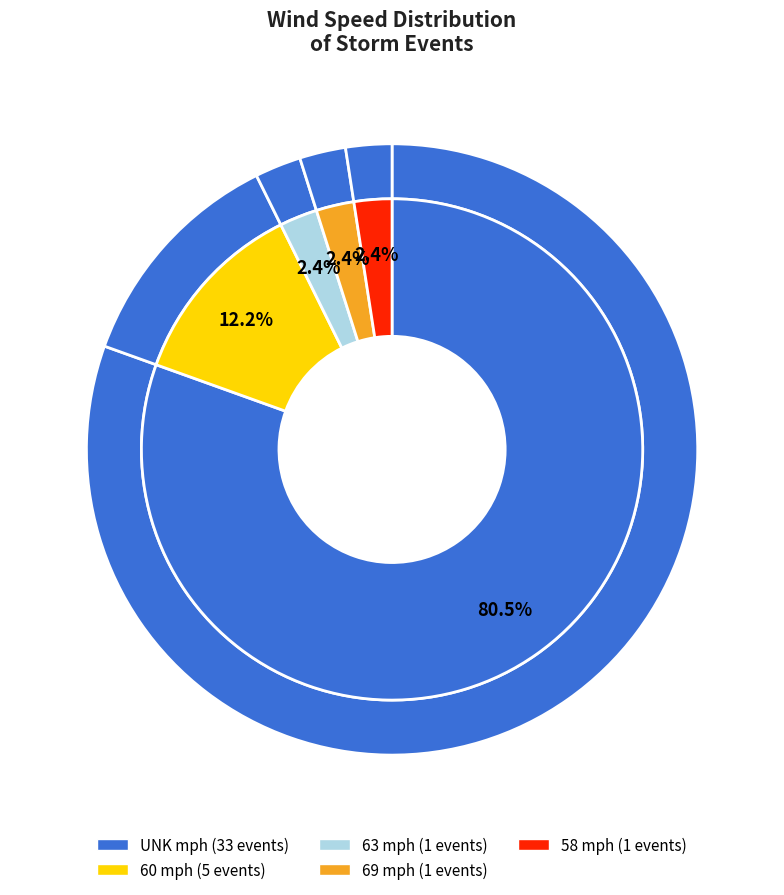

True or false: 7 accounts for 3% of the total.

False